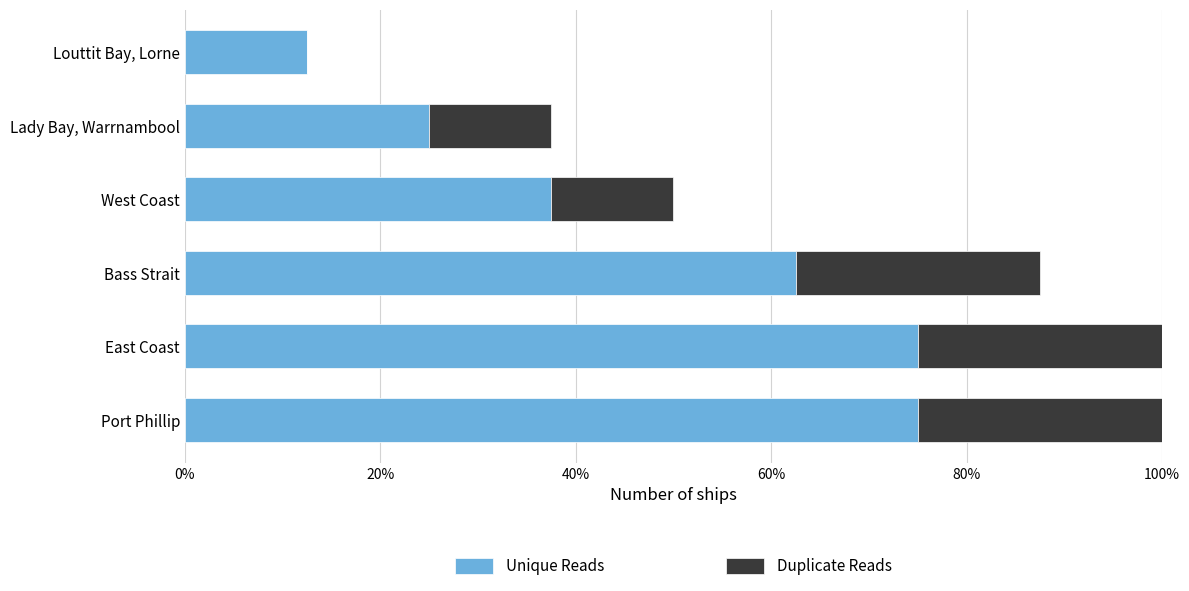

What is the total value across all series at West Coast?

50.0